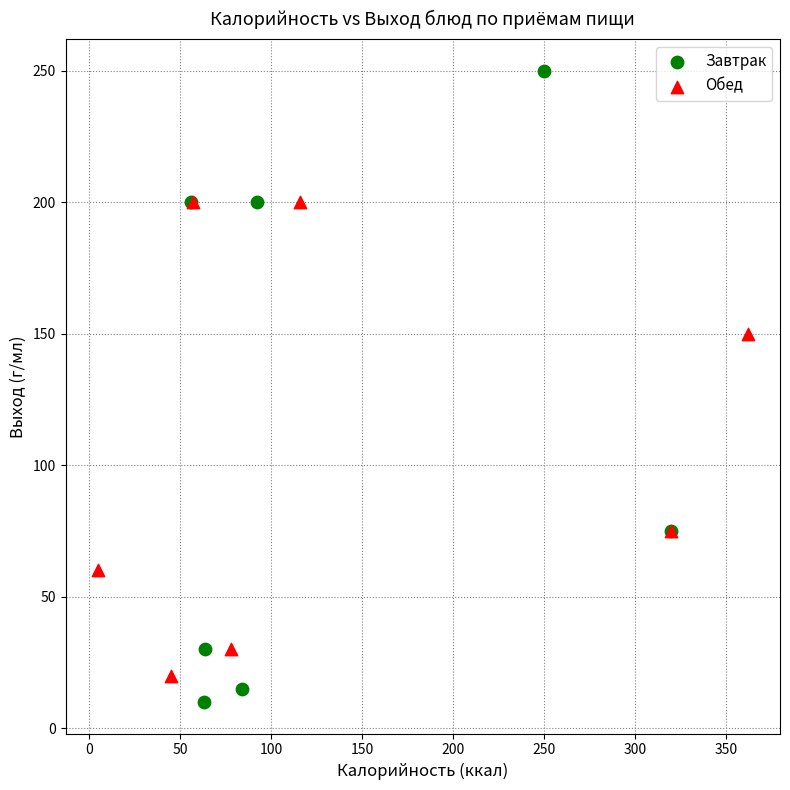

What are all the series names shown in the legend?

Завтрак, Обед